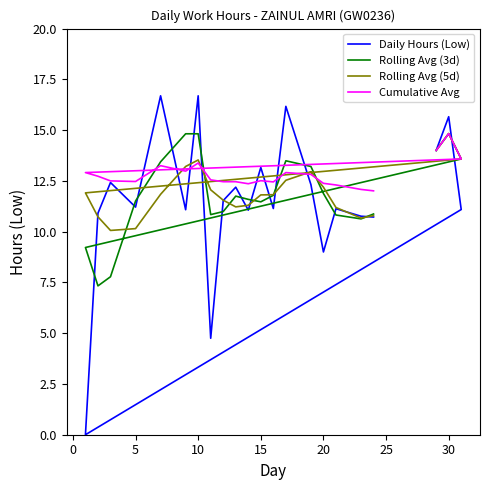

What are all the series names shown in the legend?

Daily Hours (Low), Rolling Avg (3d), Rolling Avg (5d), Cumulative Avg